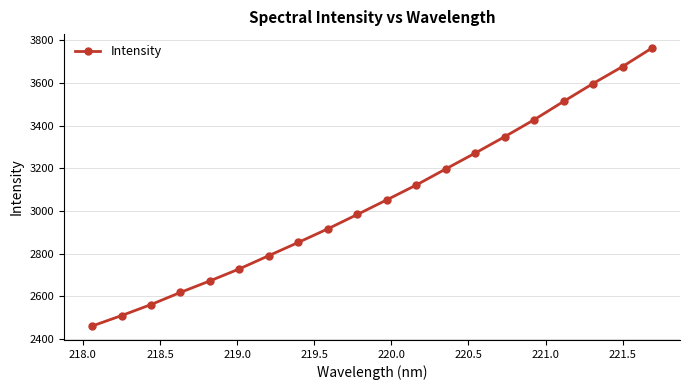

What is the maximum value shown in the chart?

3764.0